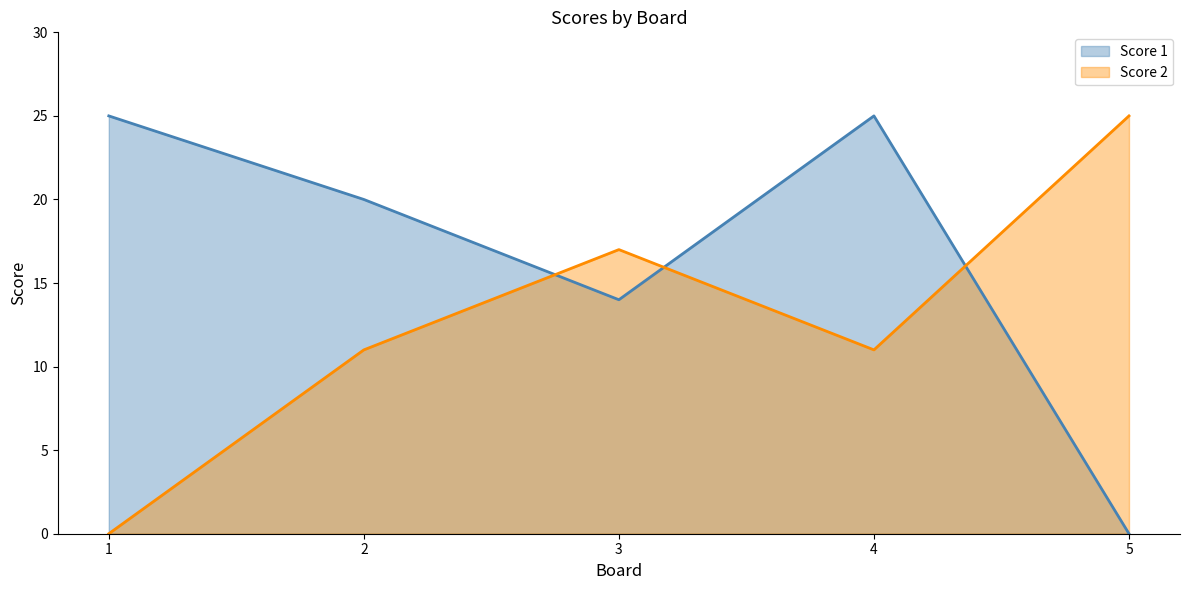

What is the difference between the Score 1 values at 1 and 3?

11